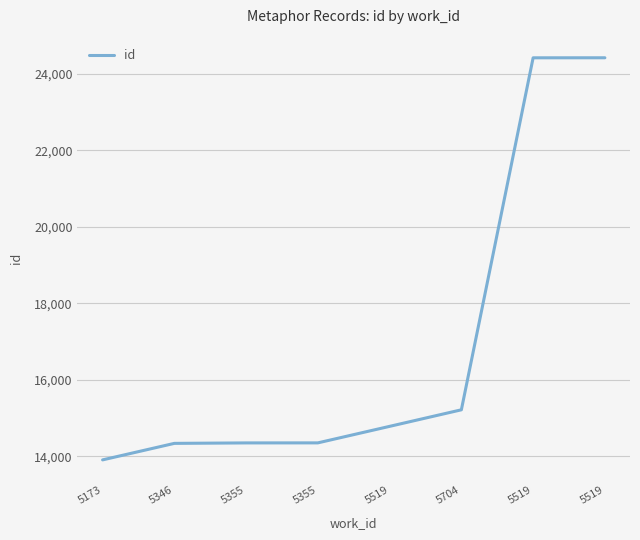

At which label is the value closest to 19163?

5704